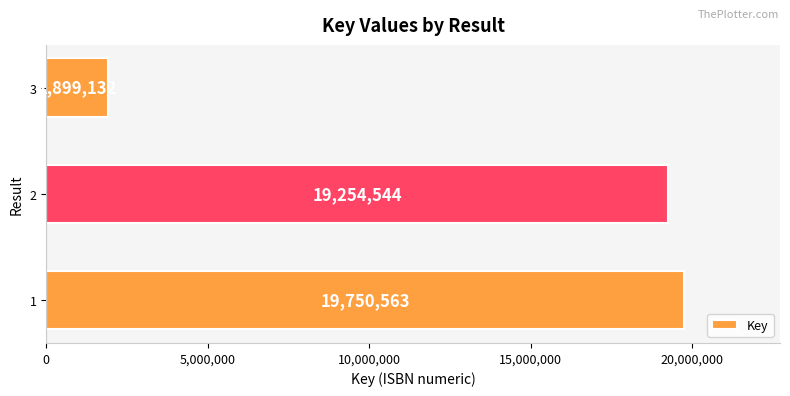

Rank the categories by value from lowest to highest.

3, 2, 1